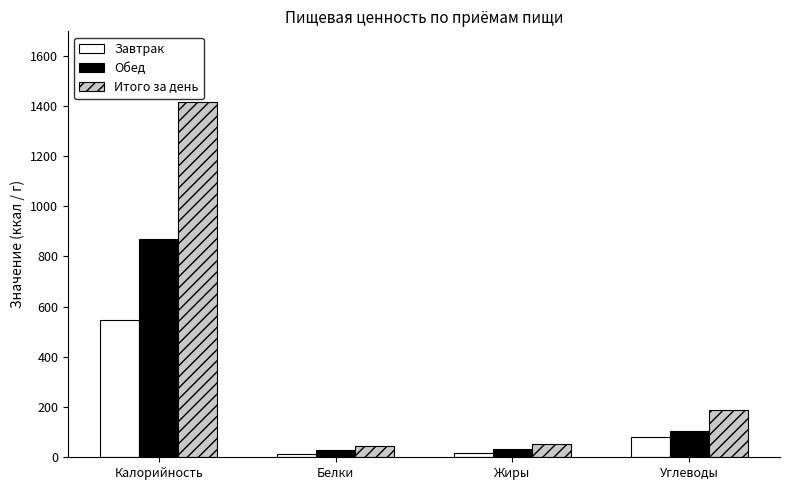

What is the highest value of the Обед series?

868.0